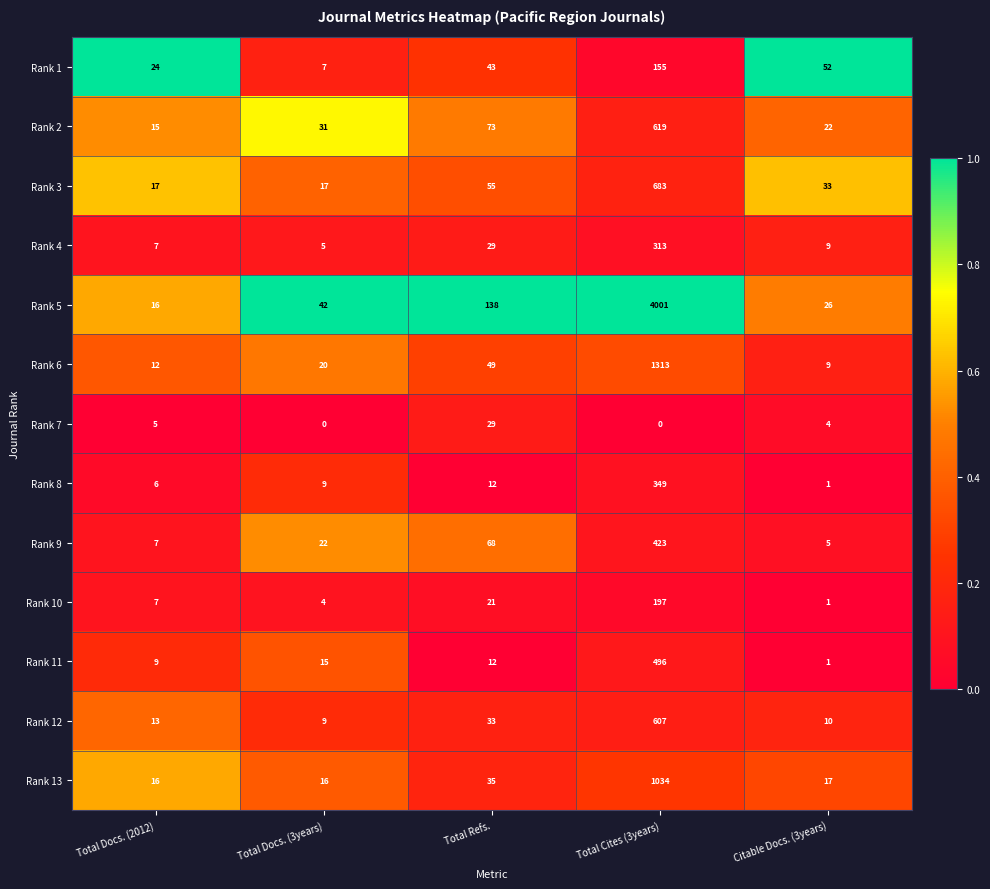

At which label does Rank 11 first exceed 12?

Total Docs. (3years)